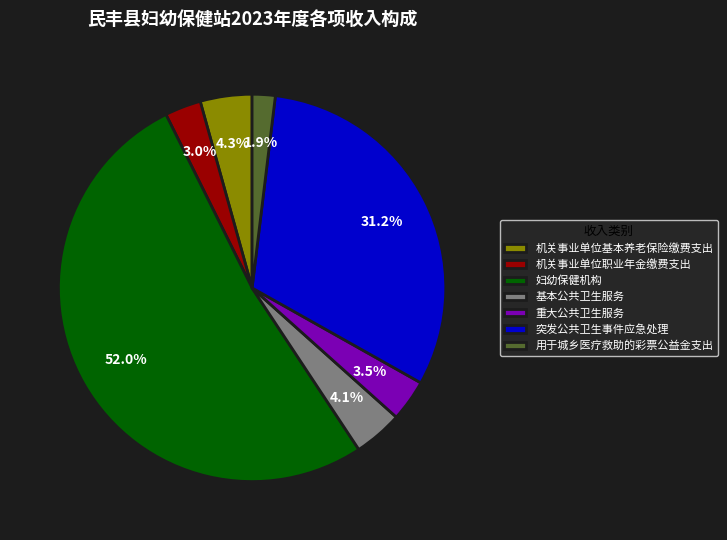

How many segments does this pie chart have?

7